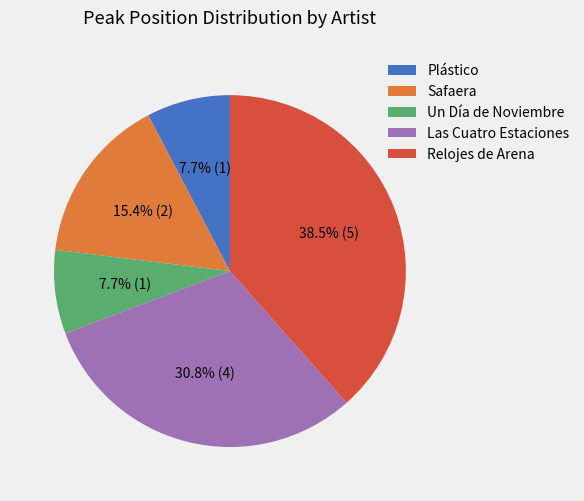

Between Relojes de Arena and Las Cuatro Estaciones, which is larger?

Relojes de Arena